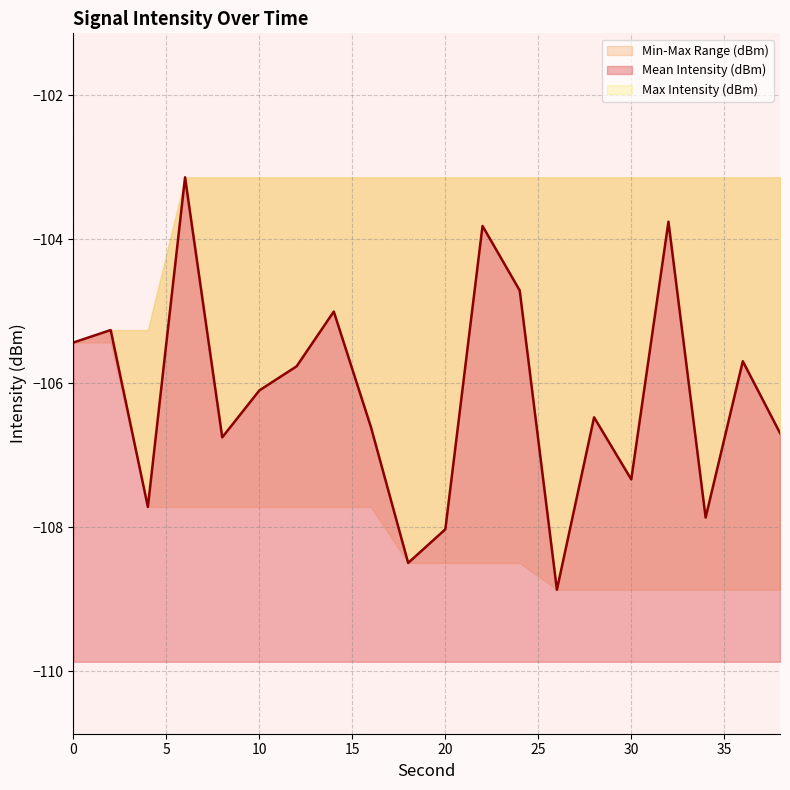

True or false: Mean Intensity (dBm) and Rolling Max (dBm) intersect in this chart.

False